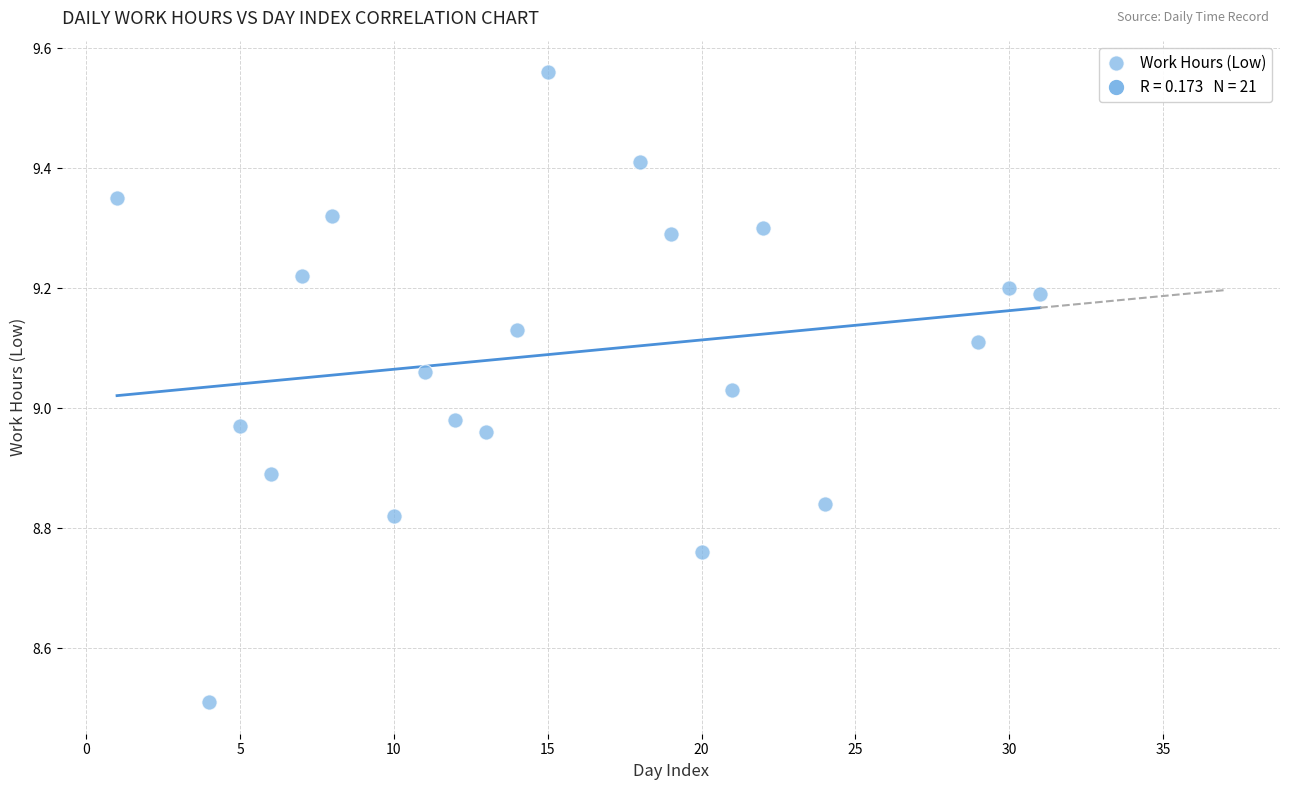

What is the range of X values (max minus min)?

30.0